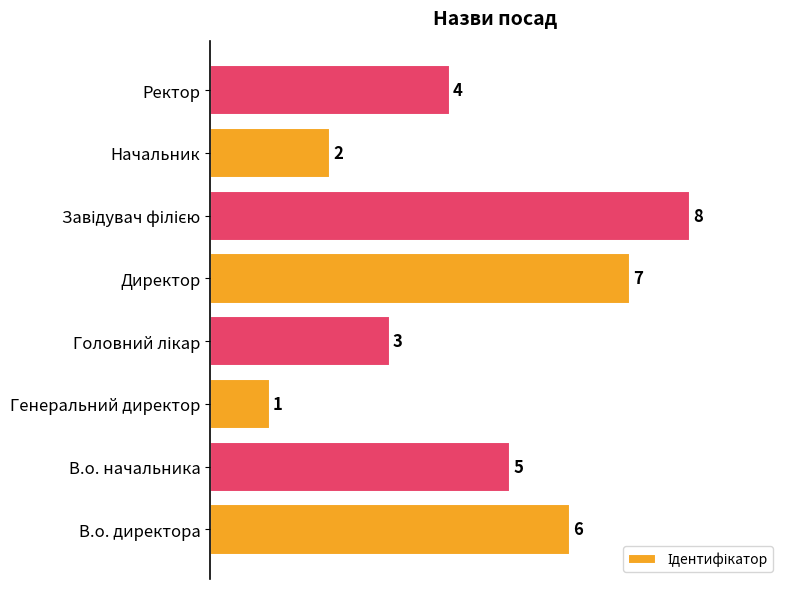

How many values are below 5?

4